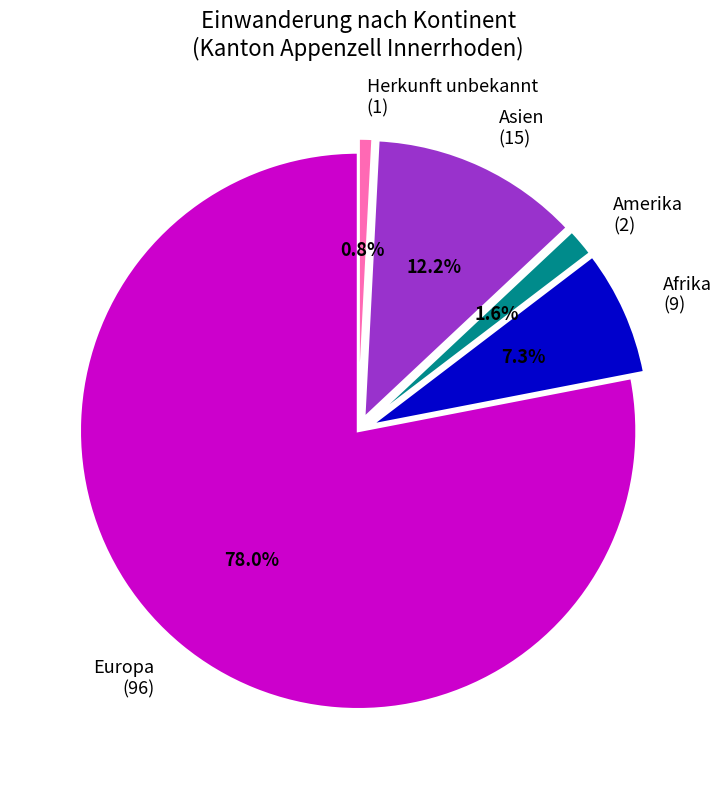

To the nearest percent, what is the combined percentage of Asien and Herkunft unbekannt?

13%